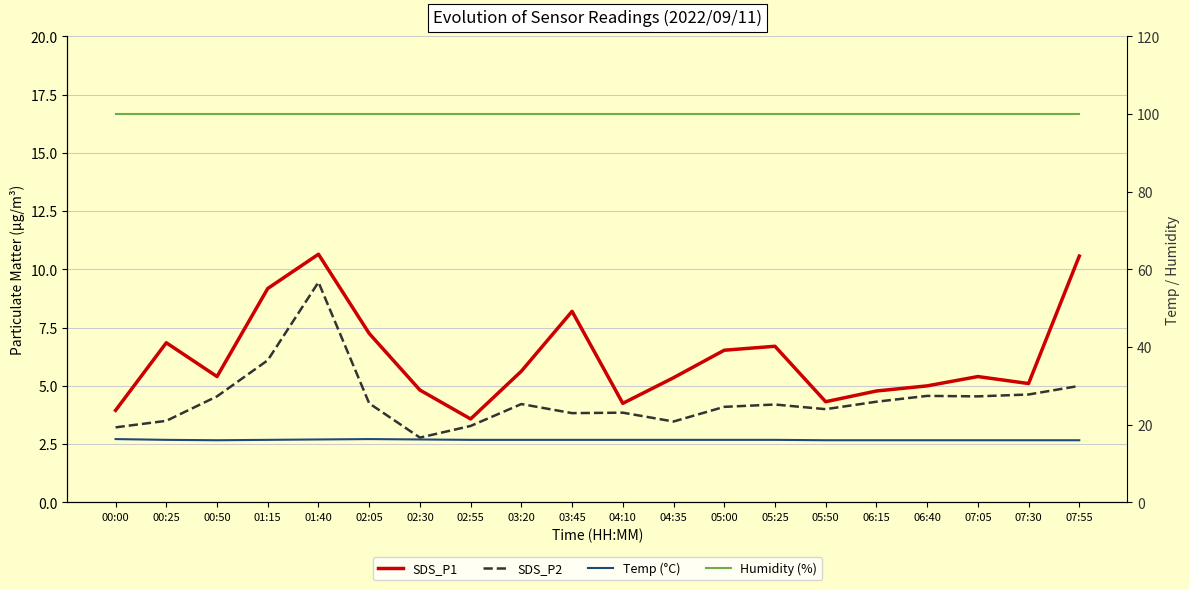

What is the minimum value shown in the chart?

2.8